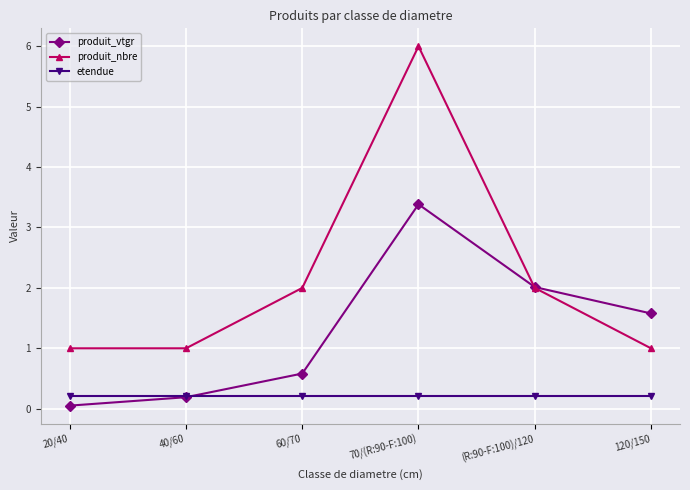

List the series in order of their overall mean, highest first.

produit_nbre, produit_vtgr, etendue